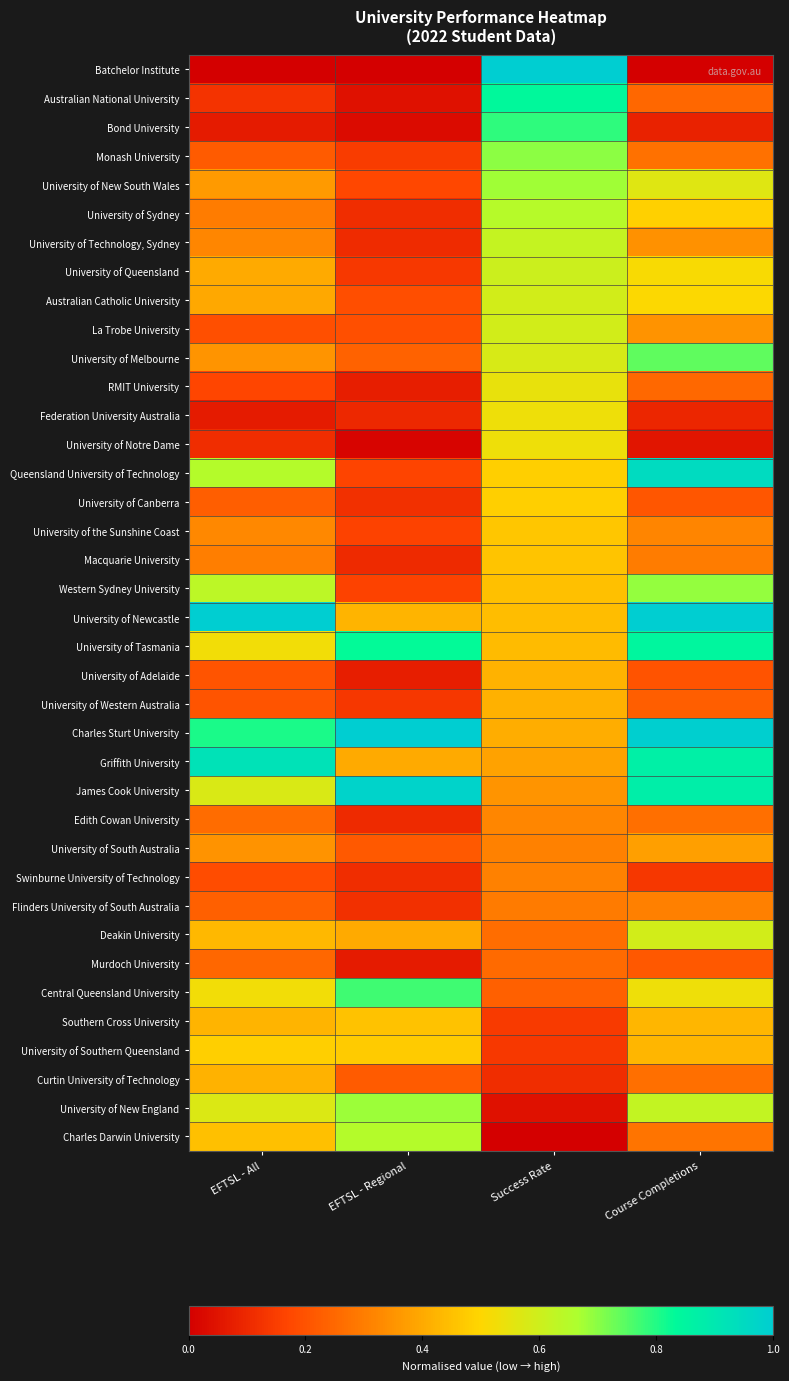

Rank the series at EFTSL - Regional from highest to lowest value.

Charles Sturt University, James Cook University, University of Tasmania, Central Queensland University, University of New England, Charles Darwin University, University of Southern Queensland, Southern Cross University, University of Newcastle, Griffith University, Deakin University, University of Melbourne, Curtin University of Technology, University of South Australia, La Trobe University, Australian Catholic University, University of New South Wales, Queensland University of Technology, Western Sydney University, University of the Sunshine Coast, Monash University, University of Queensland, University of Western Australia, University of Canberra, Flinders University of South Australia, University of Sydney, Swinburne University of Technology, University of Technology, Sydney, Edith Cowan University, Macquarie University, Federation University Australia, University of Adelaide, RMIT University, Murdoch University, Australian National University, Bond University, University of Notre Dame, Batchelor Institute